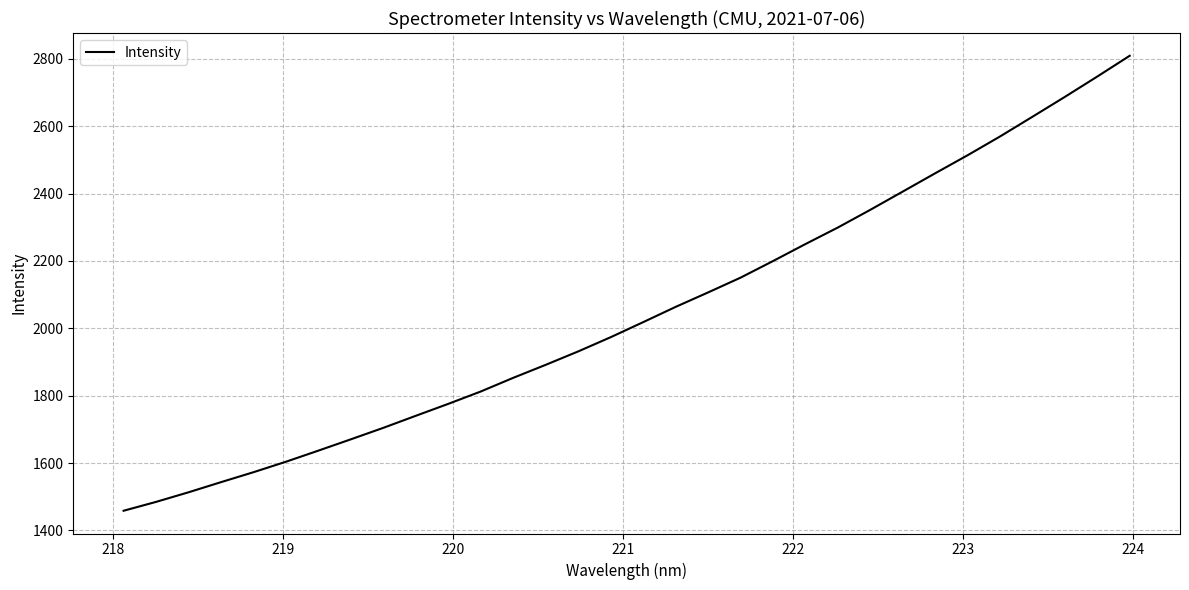

What is the maximum value shown in the chart?

2809.4